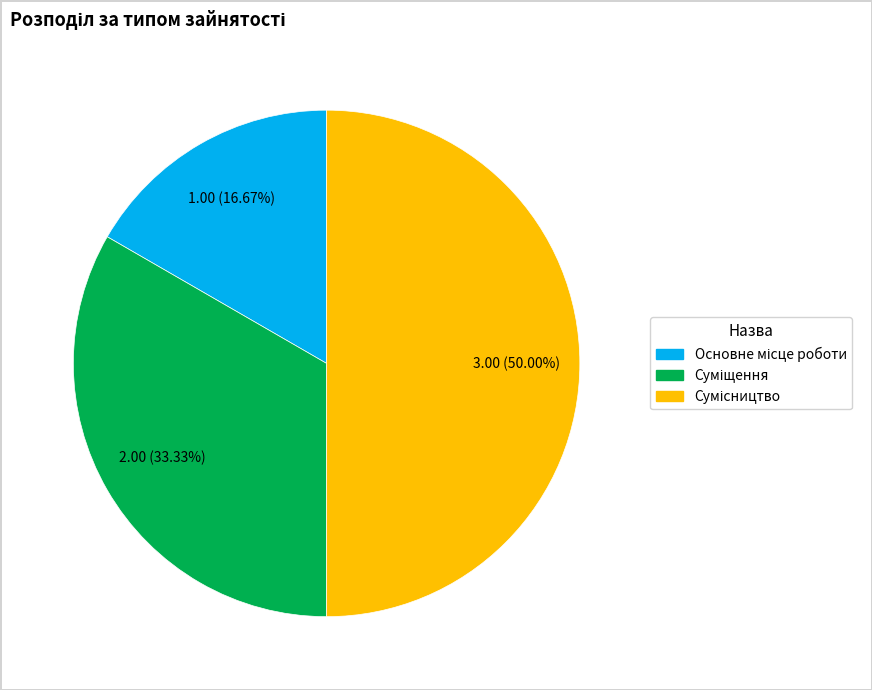

To the nearest percent, what percentage of the pie is Сумісництво?

50%